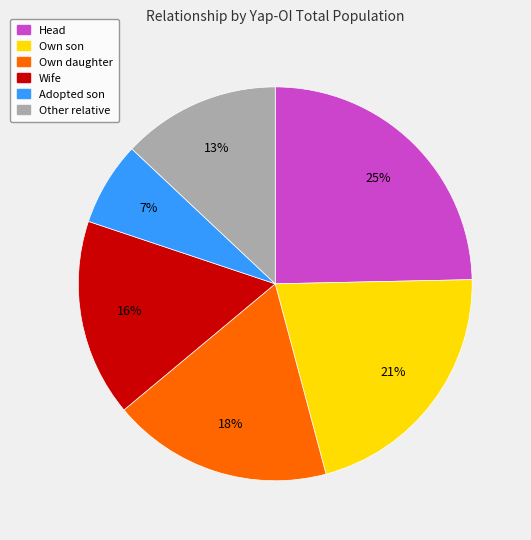

Is there any slice that represents more than half of the pie?

No